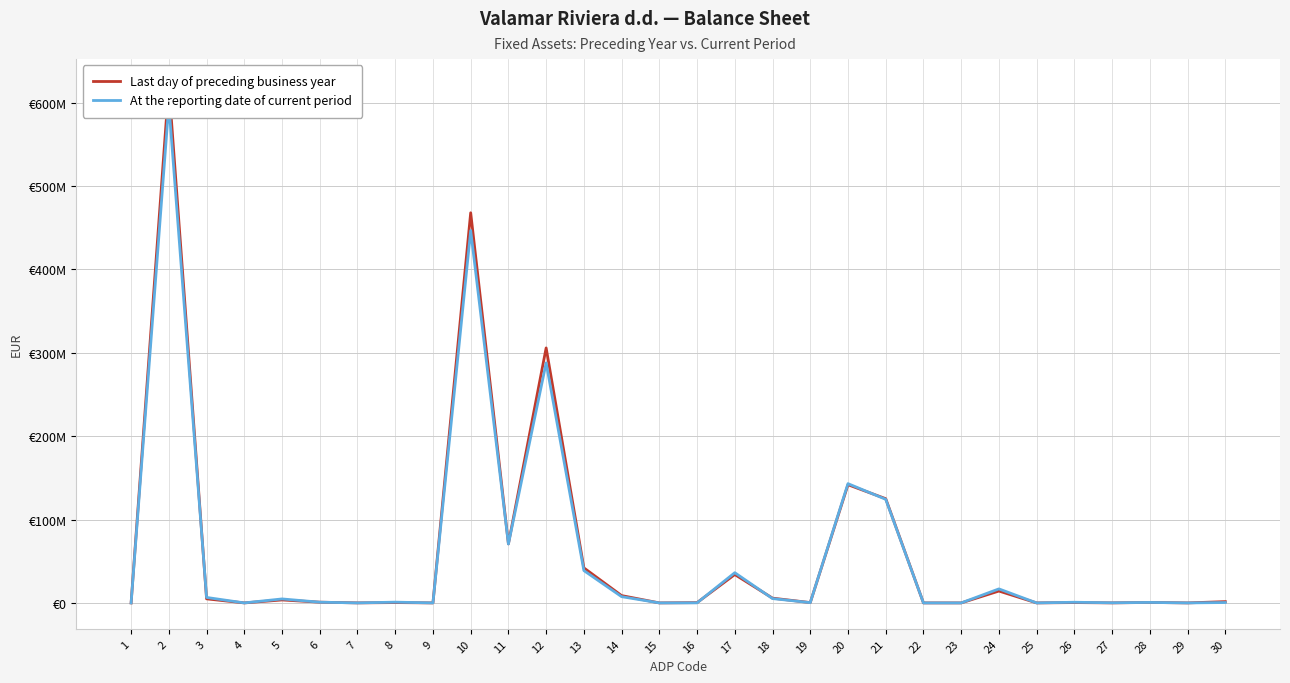

What are all the series names shown in the legend?

Last day of preceding business year, At the reporting date of current period